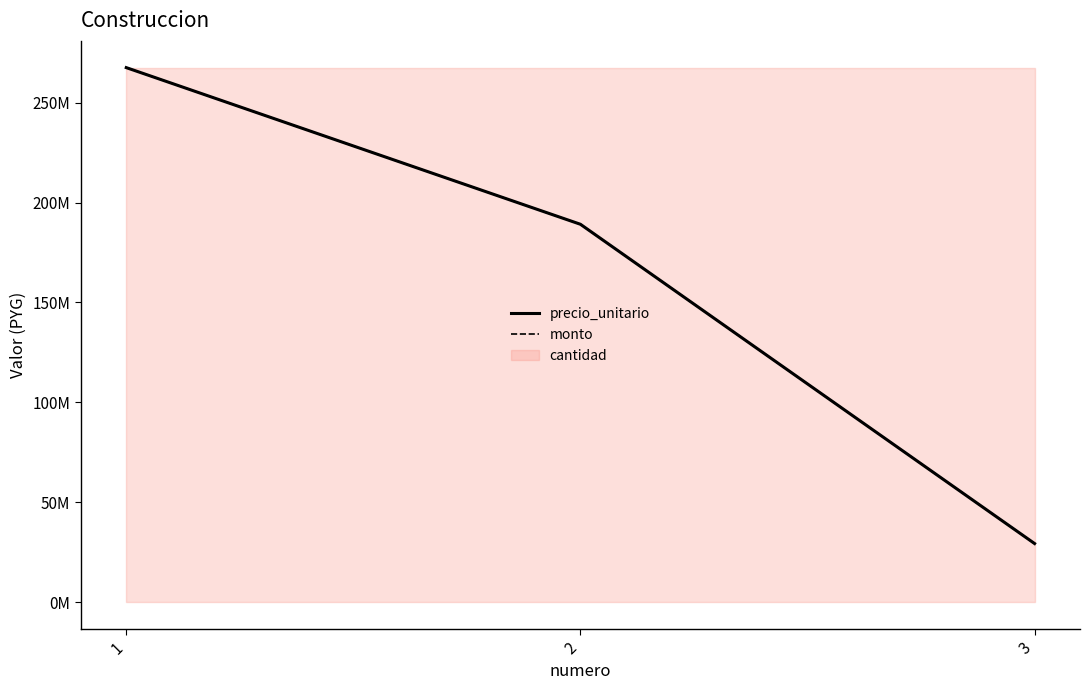

Which series has the widest spread of values?

precio_unitario